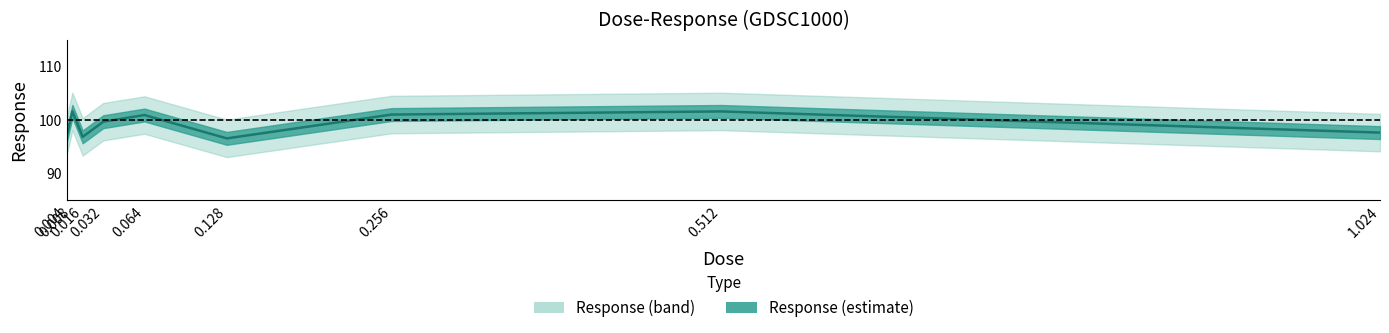

List the labels in order of value, largest first.

0.008, 0.512, 0.256, 0.064, 0.032, 1.024, 0.004, 0.016, 0.128